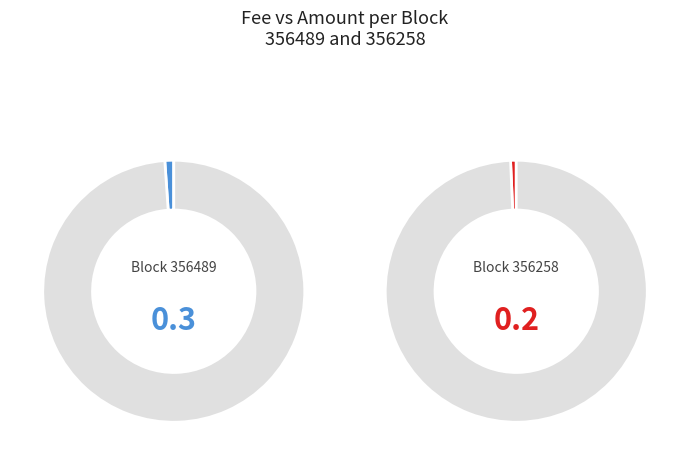

Which series has the widest spread of values?

356258